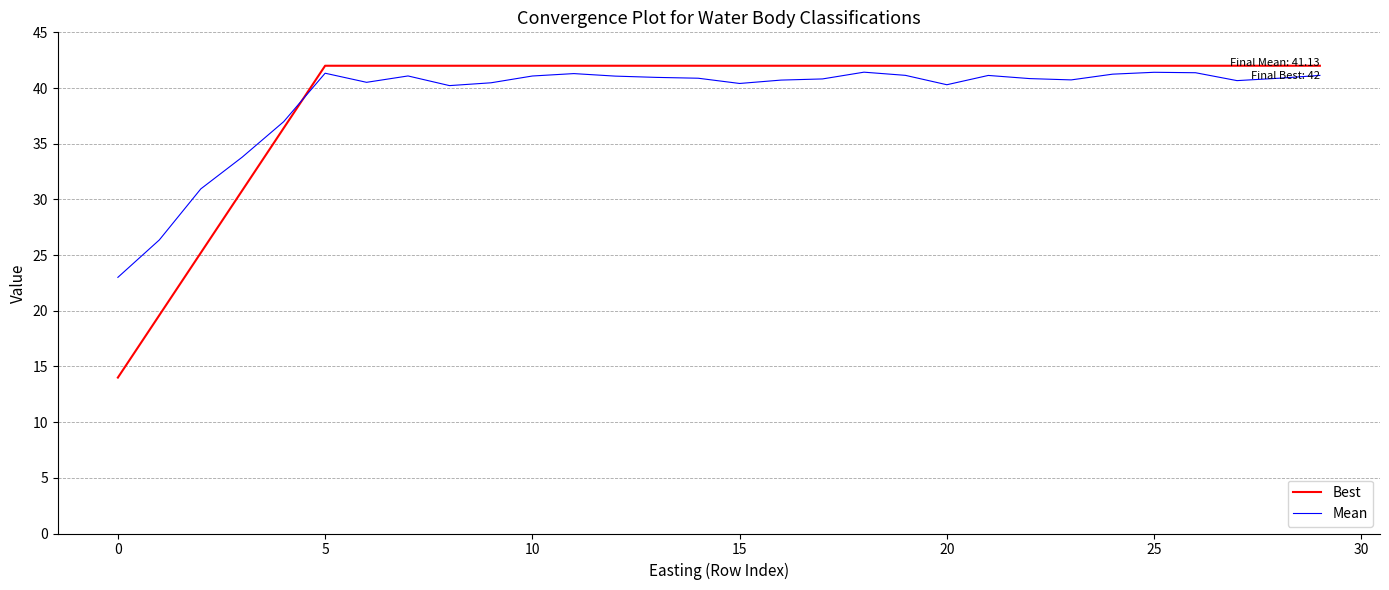

How many values in the Best series are below 42?

5